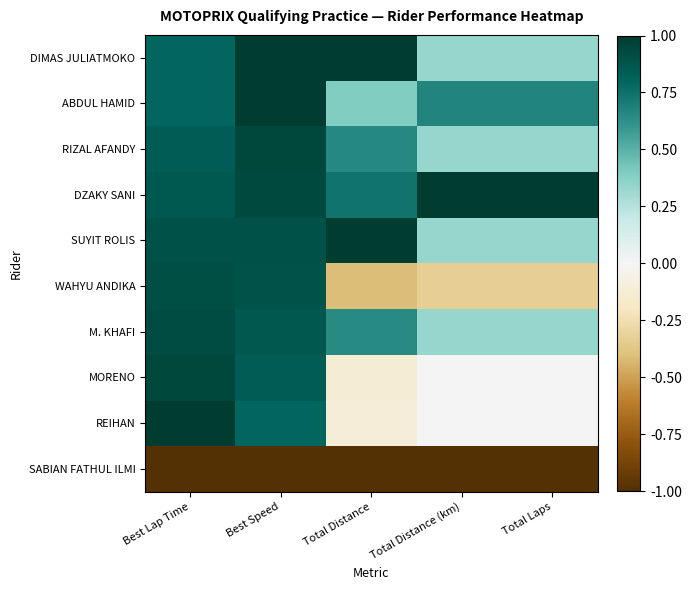

Reading right to left, extract all data points from this chart.

DIMAS JULIATMOKO: Total Laps=0.3	Total Distance (km)=0.3	Total Distance=1.0	Best Speed=1.0	Best Lap Time=0.8
ABDUL HAMID: Total Laps=0.7	Total Distance (km)=0.7	Total Distance=0.4	Best Speed=1.0	Best Lap Time=0.8
RIZAL AFANDY: Total Laps=0.3	Total Distance (km)=0.3	Total Distance=0.7	Best Speed=0.9	Best Lap Time=0.8
DZAKY SANI: Total Laps=1.0	Total Distance (km)=1.0	Total Distance=0.7	Best Speed=0.9	Best Lap Time=0.9
SUYIT ROLIS: Total Laps=0.3	Total Distance (km)=0.3	Total Distance=1.0	Best Speed=0.9	Best Lap Time=0.9
WAHYU ANDIKA: Total Laps=-0.3	Total Distance (km)=-0.3	Total Distance=-0.4	Best Speed=0.9	Best Lap Time=0.9
M. KHAFI: Total Laps=0.3	Total Distance (km)=0.3	Total Distance=0.6	Best Speed=0.9	Best Lap Time=0.9
MORENO: Total Laps=0.0	Total Distance (km)=0.0	Total Distance=-0.1	Best Speed=0.8	Best Lap Time=0.9
REIHAN: Total Laps=0.0	Total Distance (km)=0.0	Total Distance=-0.1	Best Speed=0.8	Best Lap Time=1.0
SABIAN FATHUL ILMI: Total Laps=-1.0	Total Distance (km)=-1.0	Total Distance=-1.0	Best Speed=-1.0	Best Lap Time=-1.0